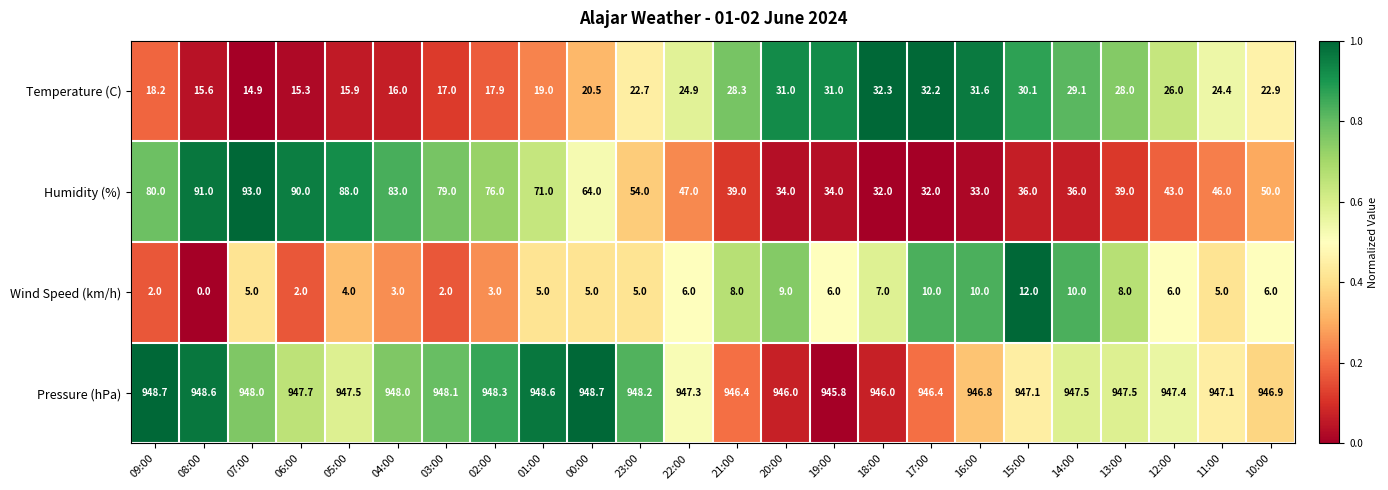

Which series has the largest total across all categories?

Pressure (hPa)